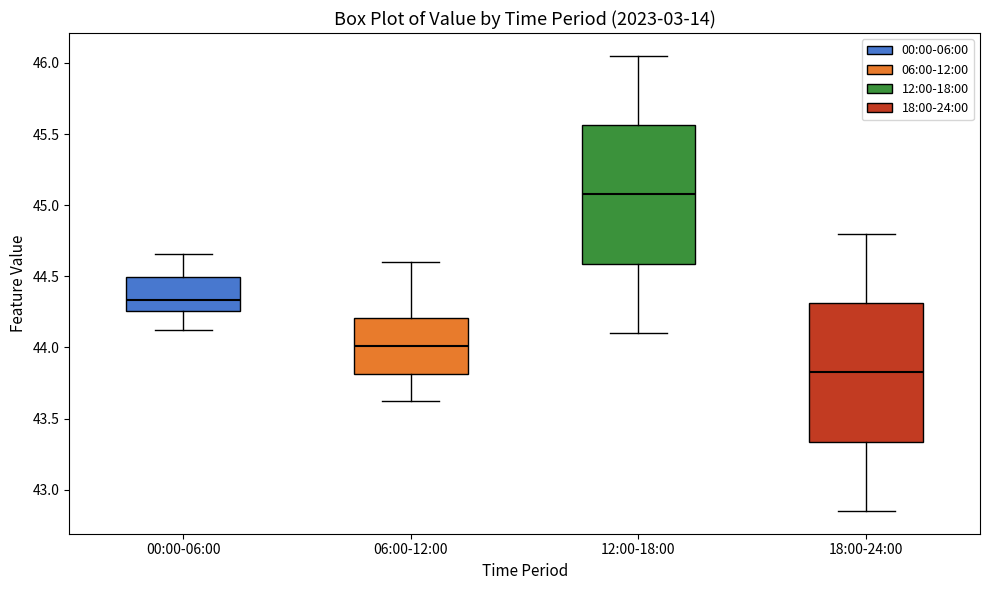

Which box's median line is the lowest?

18:00-24:00